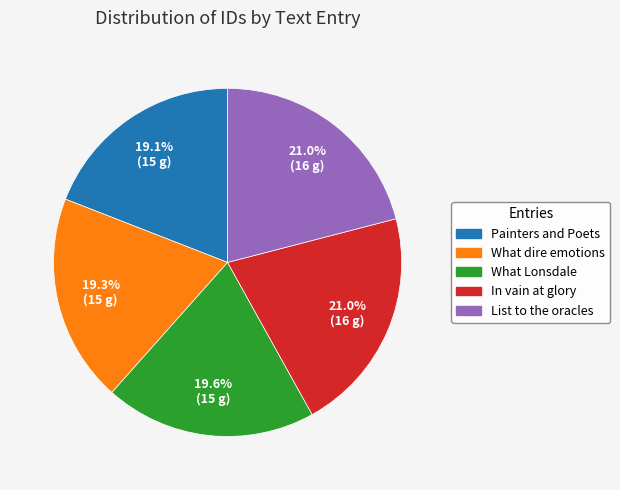

What is the ratio of the value at In vain at glory to the value at List to the oracles?

1.0